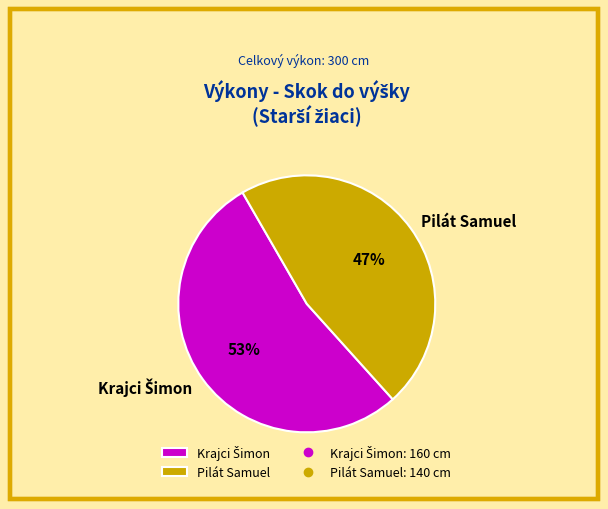

How many slices are in this pie chart?

2